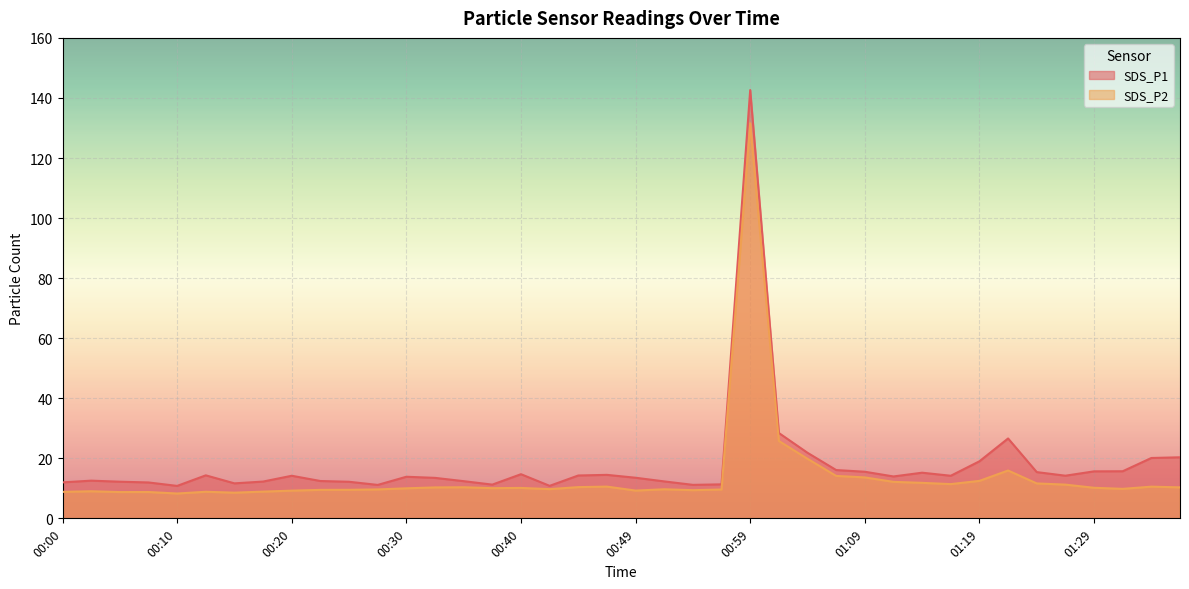

True or false: SDS_P2 has more than 2 points higher than both neighbors.

True